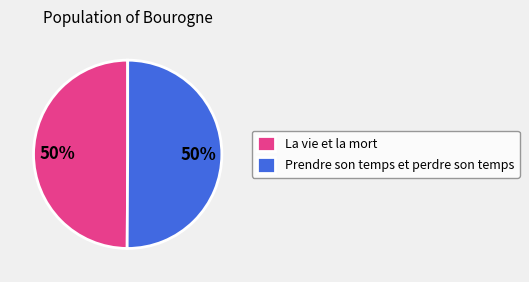

The La vie et la mort slice represents 63% of the pie. True or false?

False